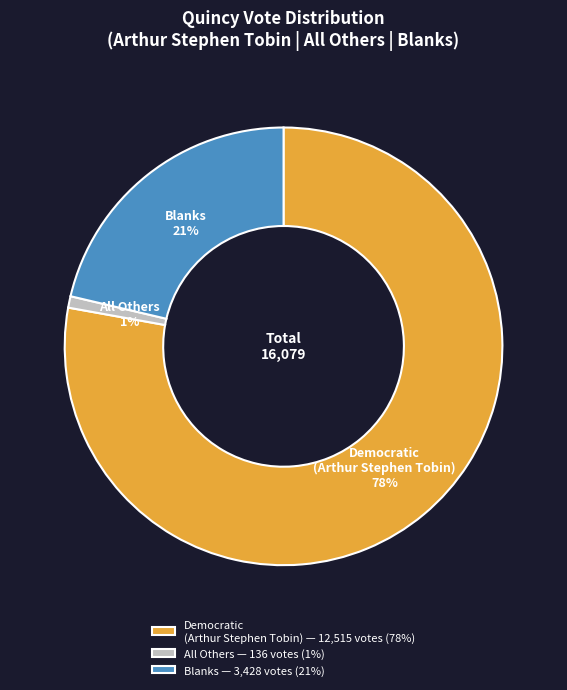

Between Democratic (Arthur Stephen Tobin) — 12,515 votes (78%) and Blanks — 3,428 votes (21%), which is larger?

Democratic (Arthur Stephen Tobin) — 12,515 votes (78%)